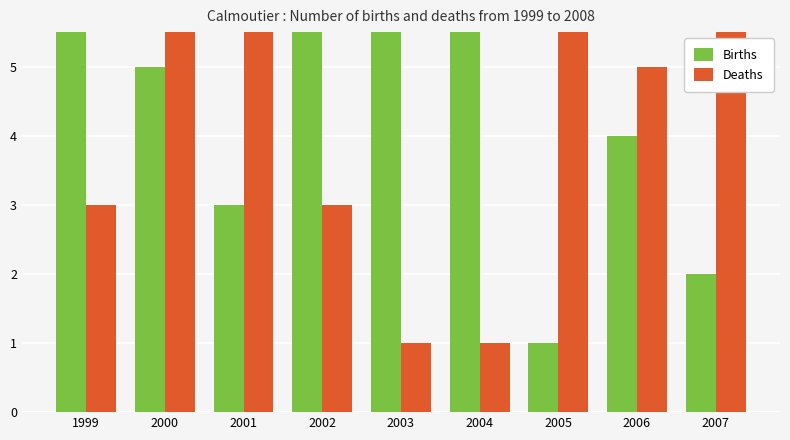

Is it true that Births equals 13 at 2004?

False